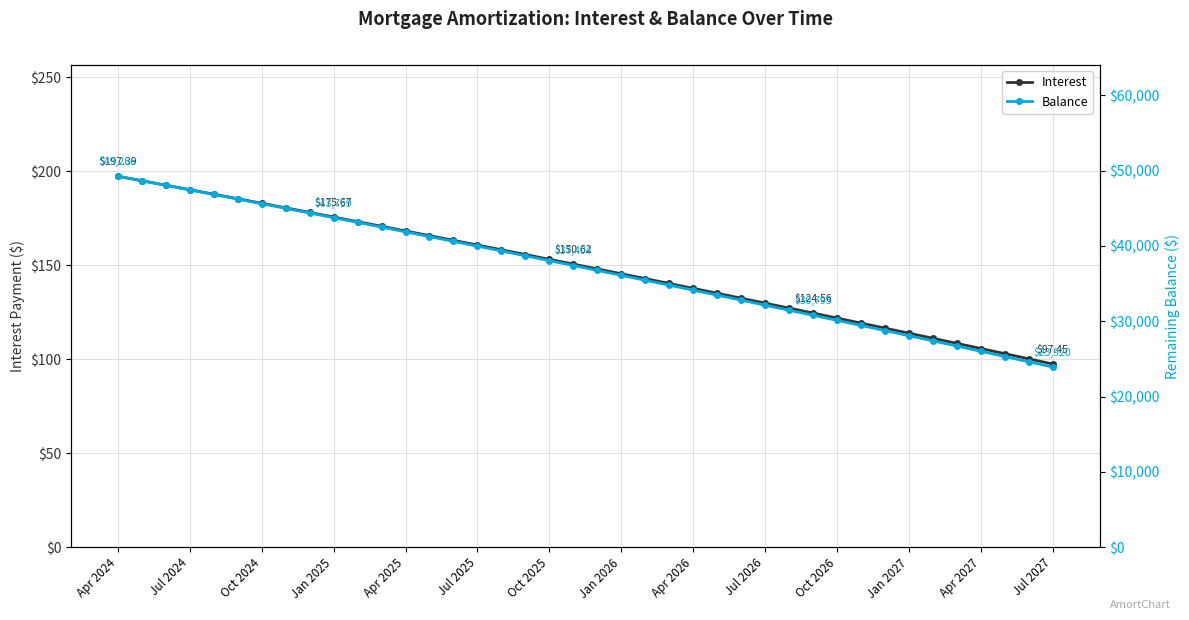

What is the maximum value shown in the chart?

49266.0